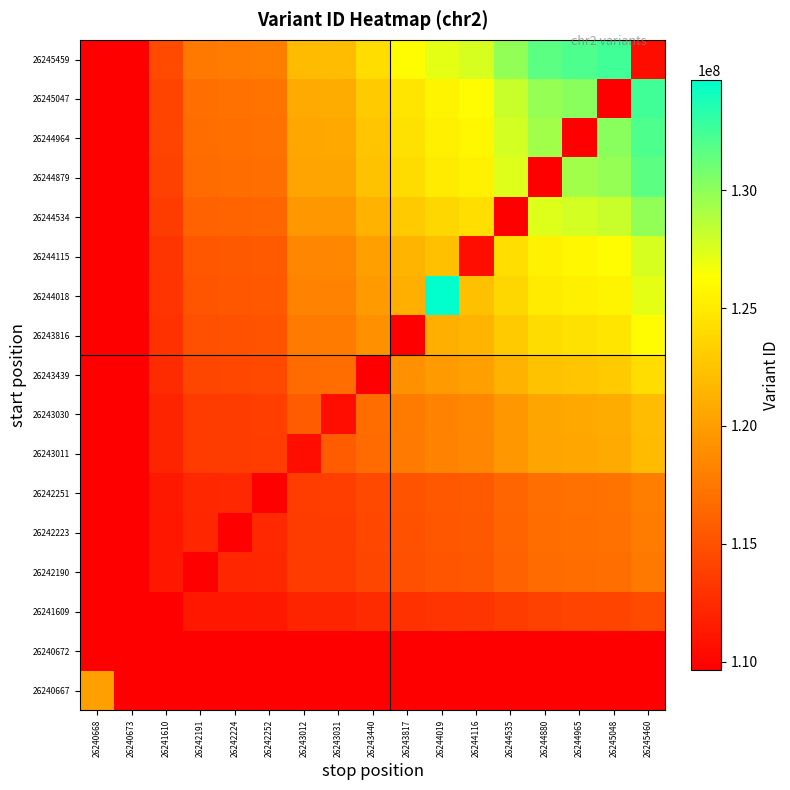

Rank the series at 26245460 from lowest to highest value.

26240667, 26240672, 26245459, 26241609, 26242190, 26242223, 26242251, 26243011, 26243030, 26243439, 26243816, 26244018, 26244115, 26244534, 26244879, 26244964, 26245047